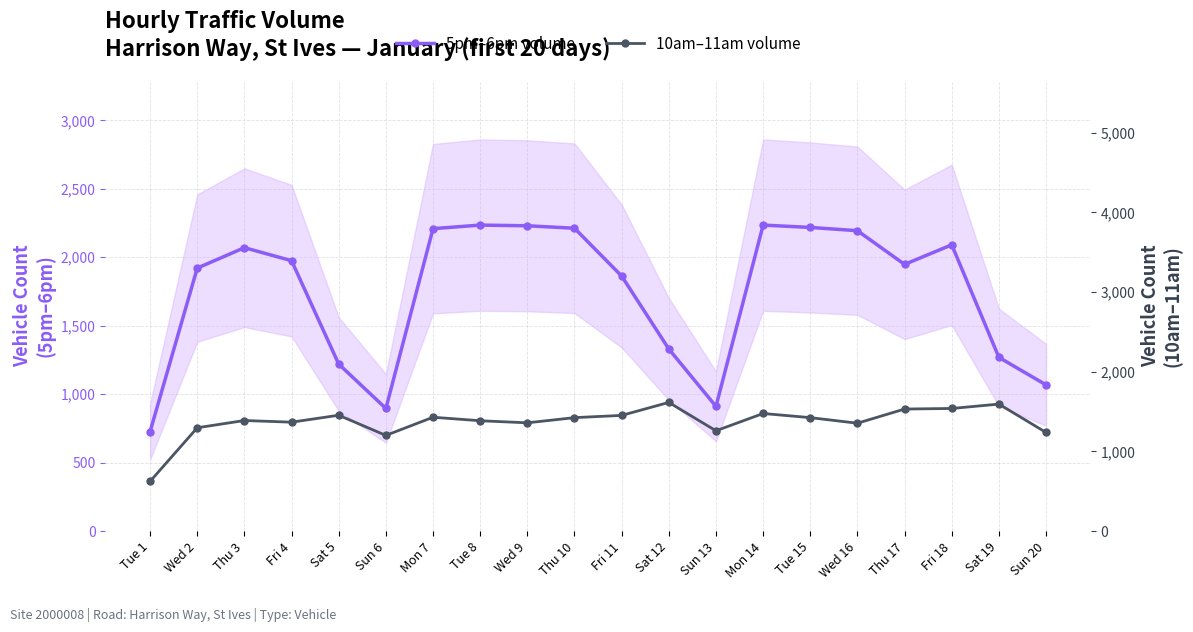

How many interior local peaks does the 5pm–6pm volume series have?

4